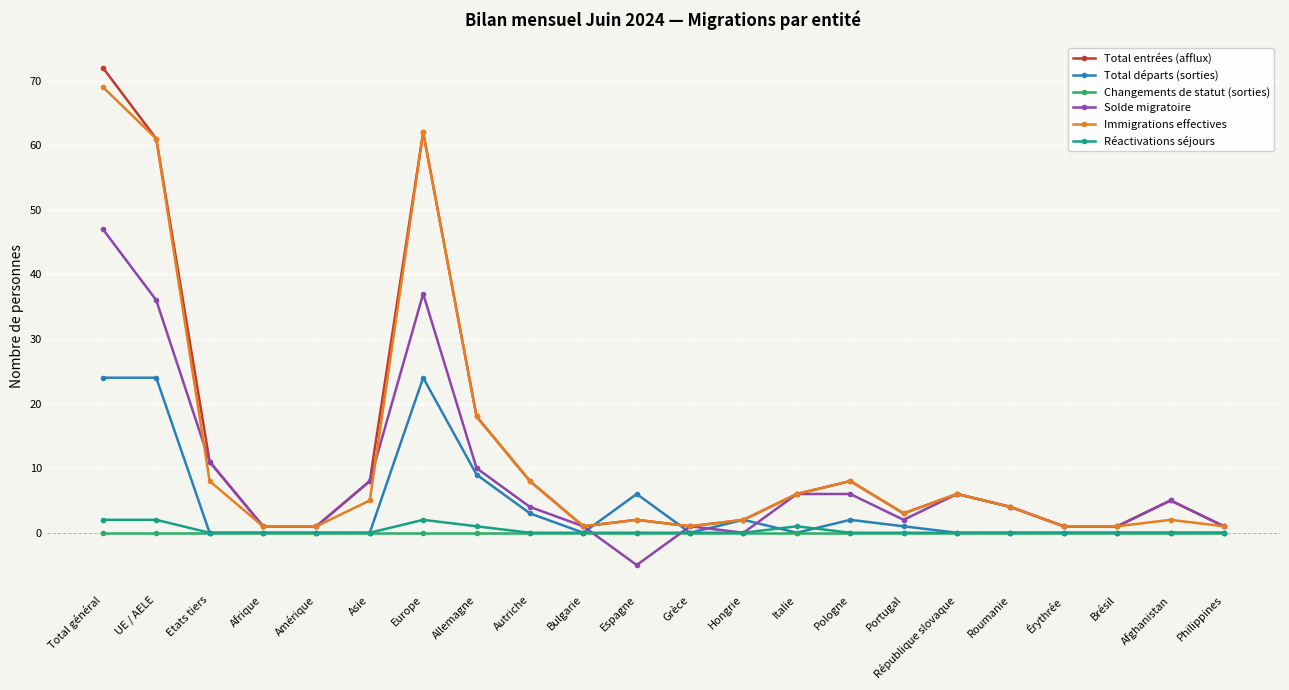

What are all the series names shown in the legend?

Total entrées (afflux), Total départs (sorties), Changements de statut (sorties), Solde migratoire, Immigrations effectives, Réactivations séjours